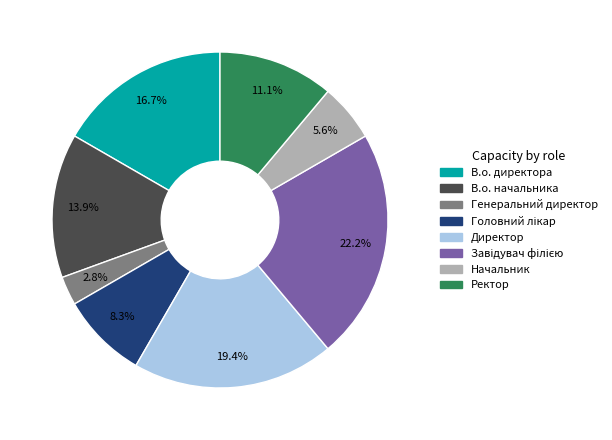

To the nearest percent, what is the average slice percentage?

12%